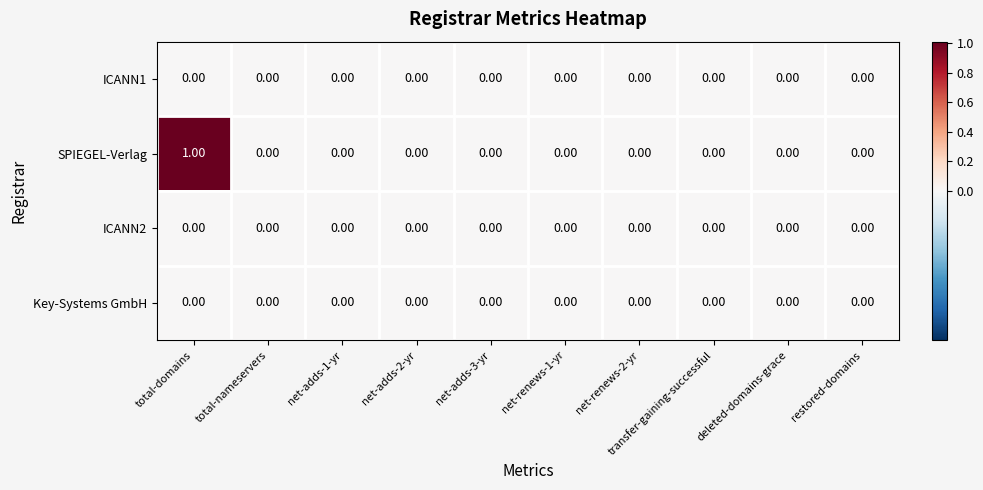

How many data points does each series have?

10